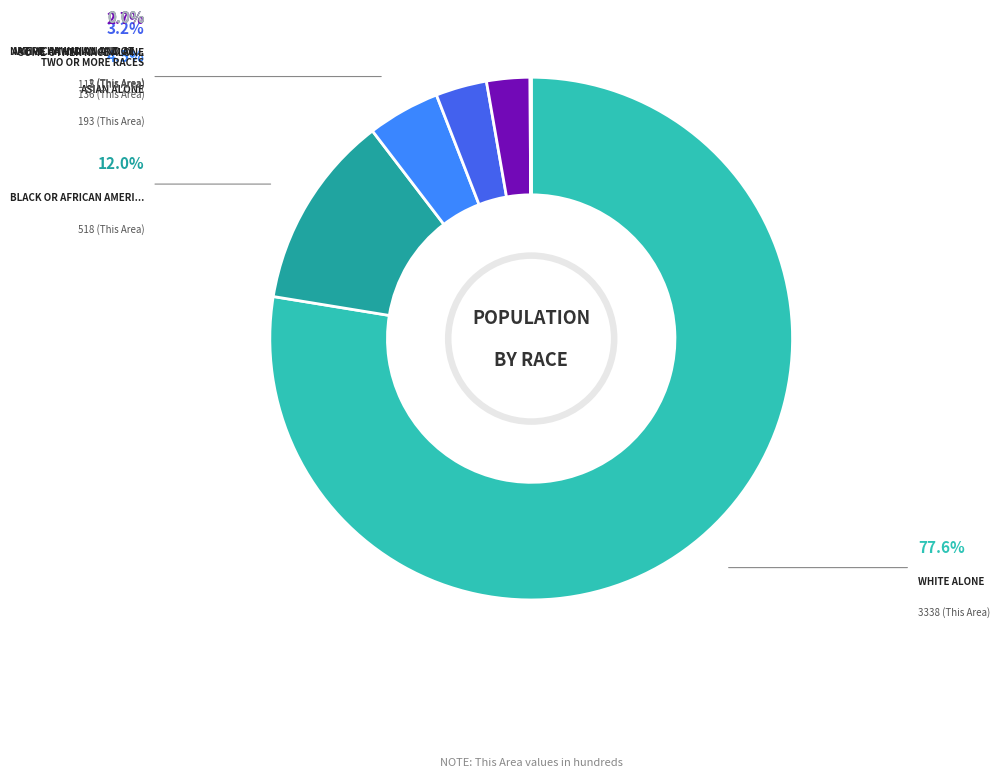

Does any single category account for the majority?

Yes